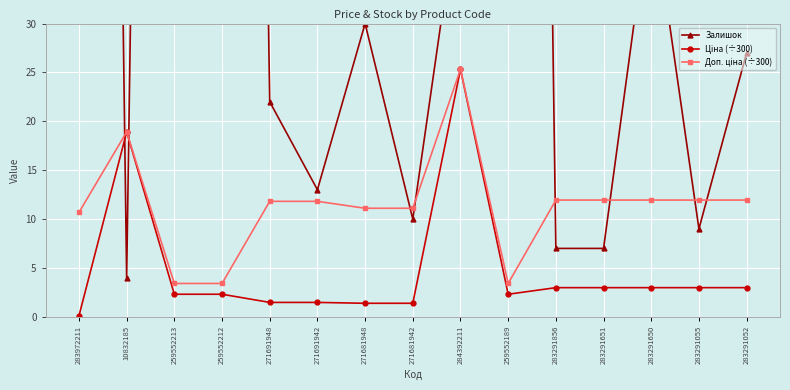

What is the highest value of the Доп. ціна (÷300) series?

25.3